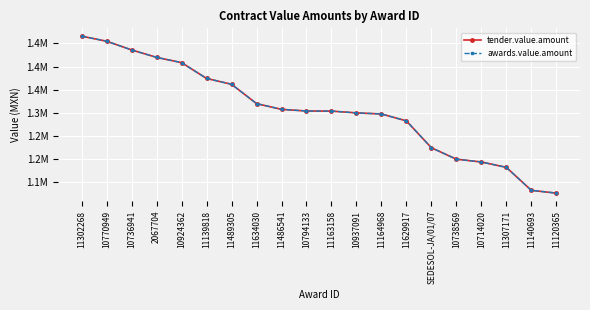

Reading right to left, transcribe all the data shown in this chart.

tender.value.amount: 1126718.0	1132758.0	1182366.6	1194000.0	1200000.0	1224687.2	1282679.9	1297633.1	1300000.0	1303842.0	1304055.3	1307615.0	1320000.0	1361747.6	1374349.7	1408489.0	1419835.7	1435899.0	1454738.0	1465634.3
awards.value.amount: 1126718.0	1132758.0	1182366.6	1194000.0	1200000.0	1224687.2	1282679.9	1297633.1	1300000.0	1303842.0	1304055.3	1307615.0	1320000.0	1361747.6	1374349.7	1408489.0	1419835.7	1435899.0	1454738.0	1465634.3